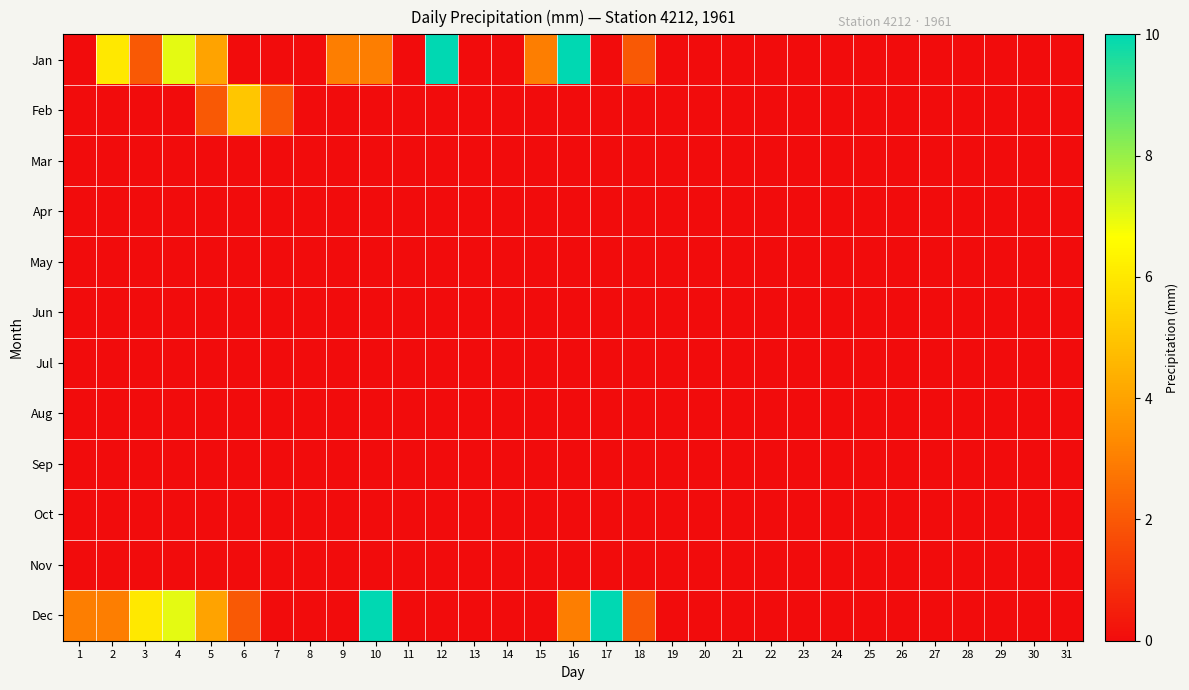

Which label corresponds to the largest value in the chart?

12